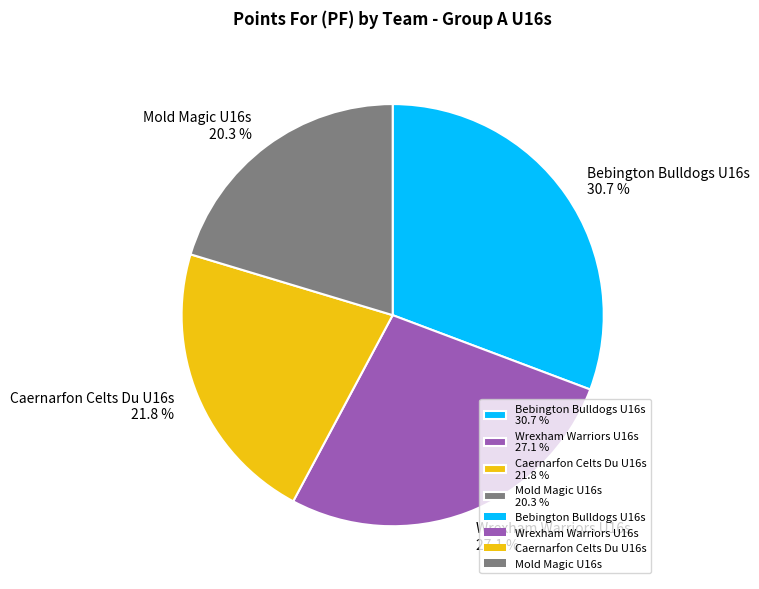

Which category has the smallest portion of the pie?

Mold Magic U16s